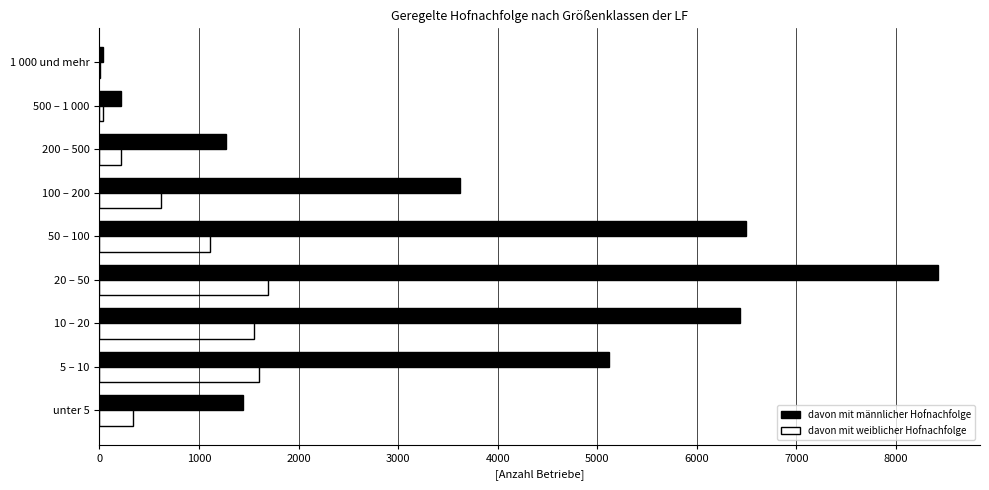

What is the maximum value for davon mit weiblicher Hofnachfolge?

1688.9